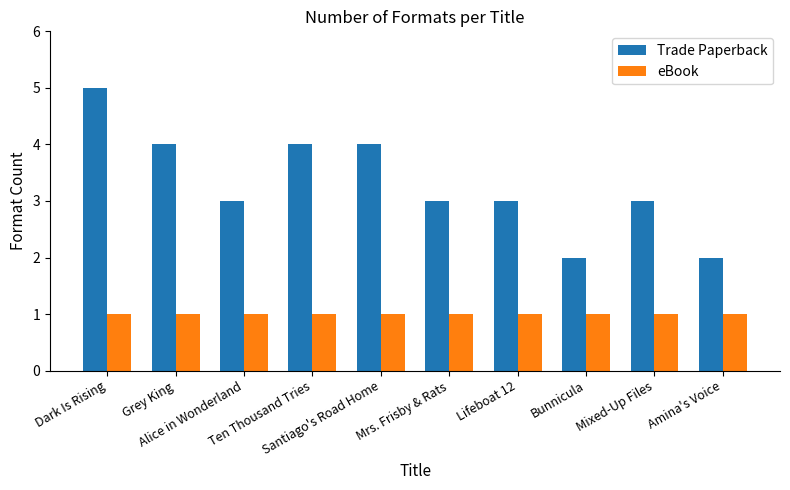

How many bars are there in each group?

2